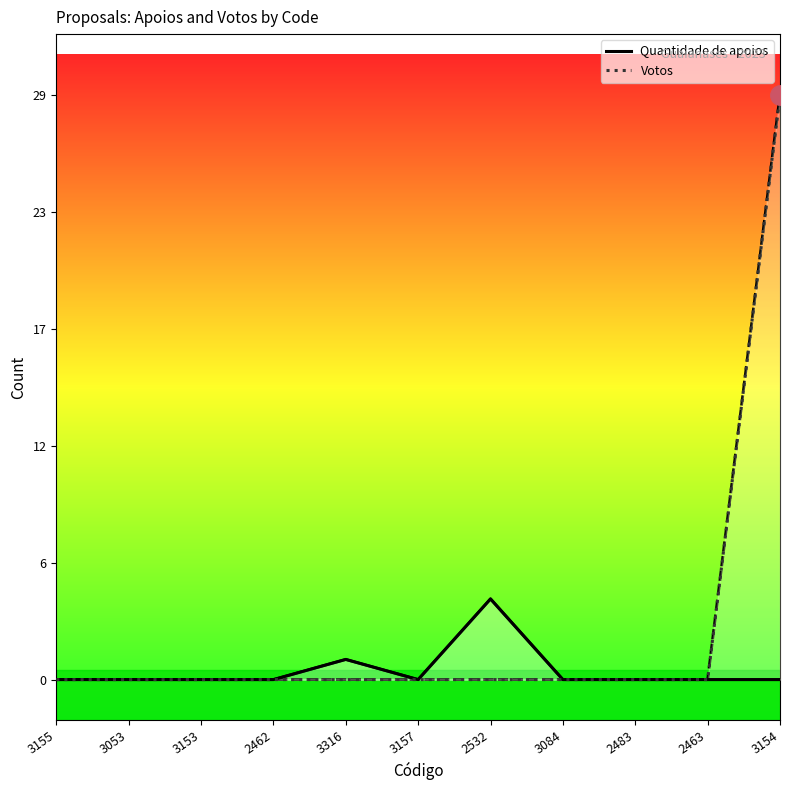

How many interior local valleys does the Quantidade de apoios series have?

1